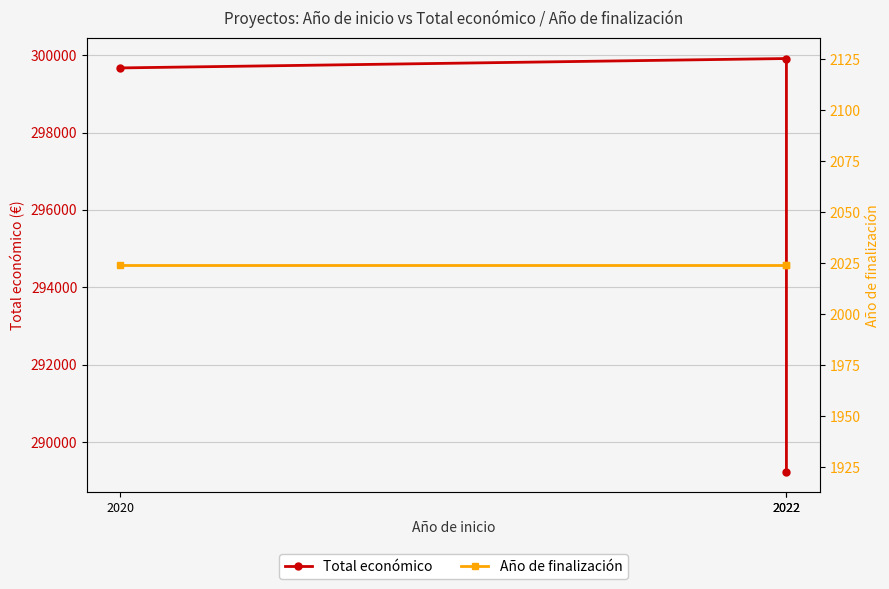

Reading right to left, extract all data points from this chart.

Total económico: 289231	299913	299670
Año de finalización: 2024	2024	2024